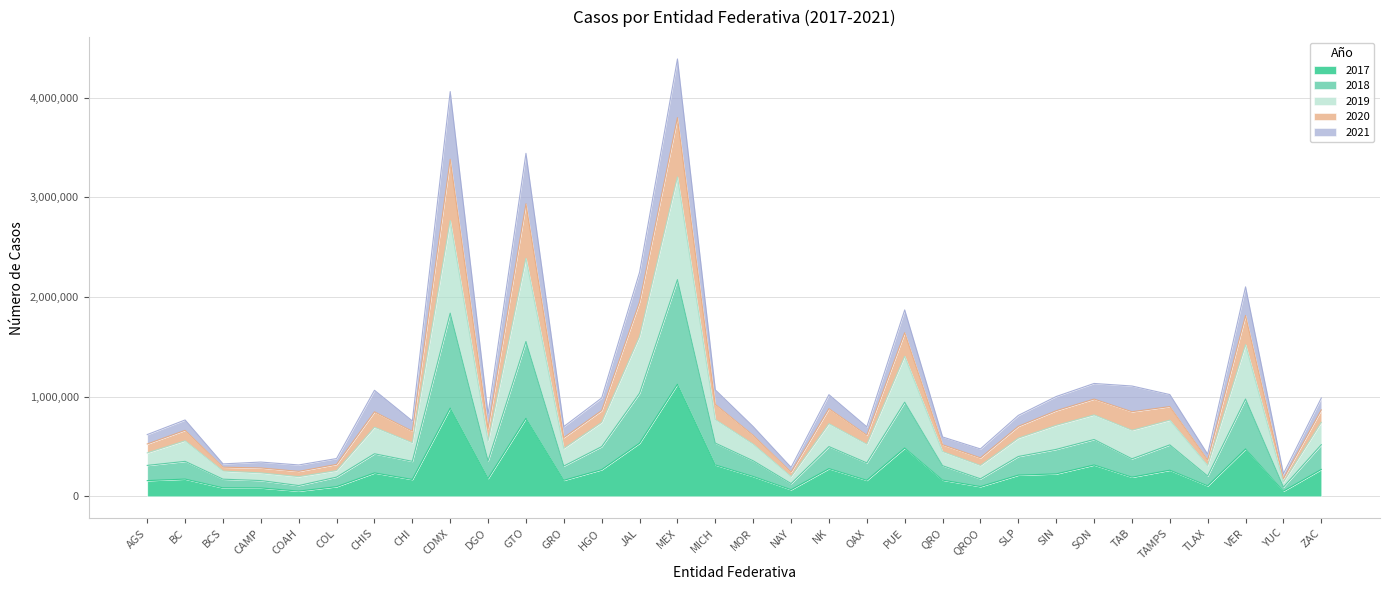

What is the total value across all series at NK?

1019793